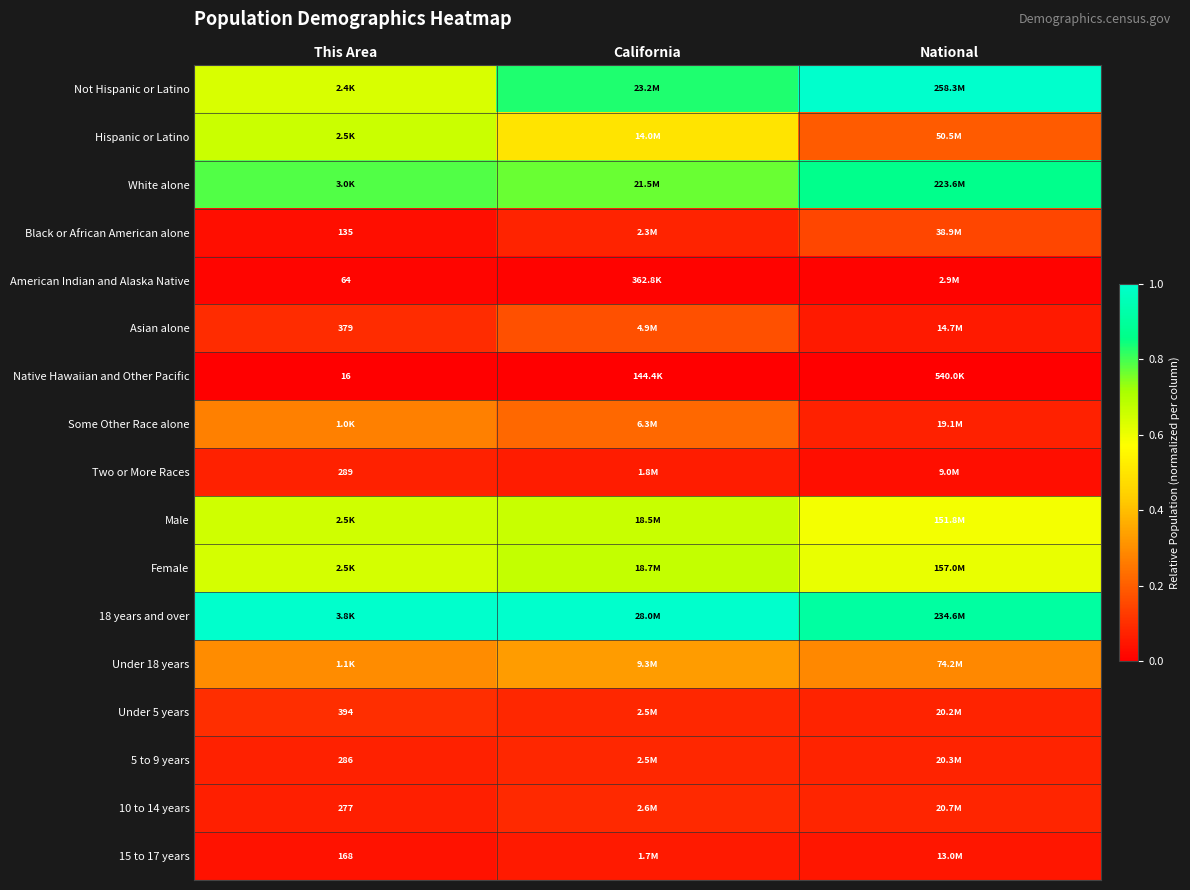

What is the maximum value shown in the chart?

1.0